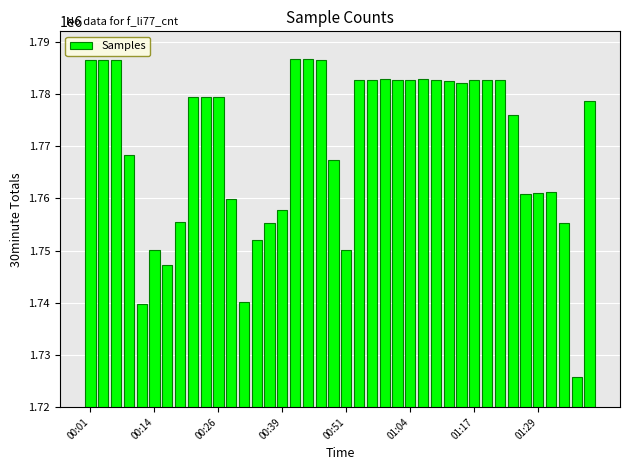

What is the sum of all values?

70811661